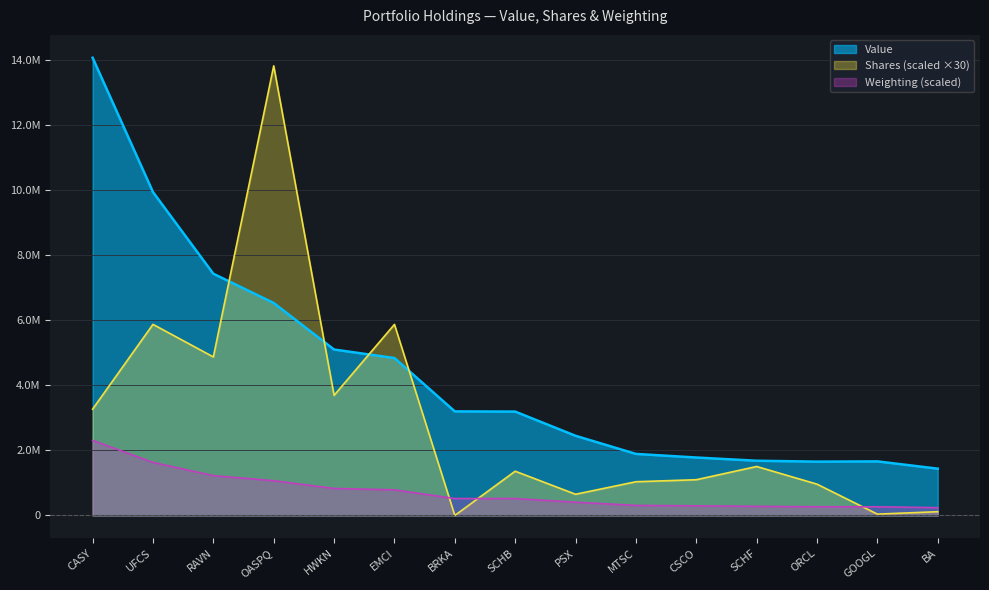

Is the value of Shares or principal amount at PSX greater than the value of Weighting at MTSC?

Yes